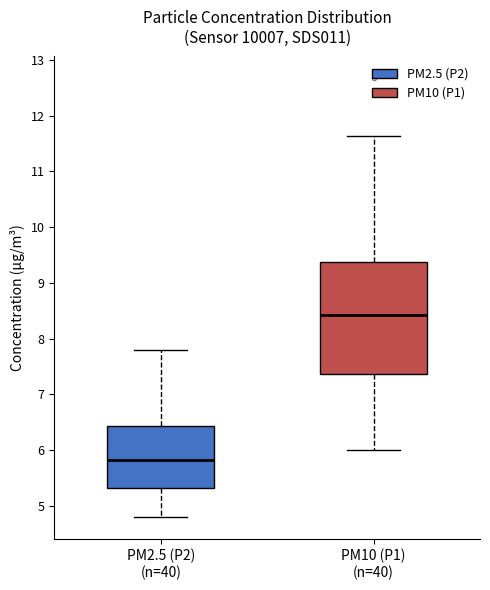

Which box is the tallest, from its lower edge to its upper edge?

PM10 (P1) (n=40)